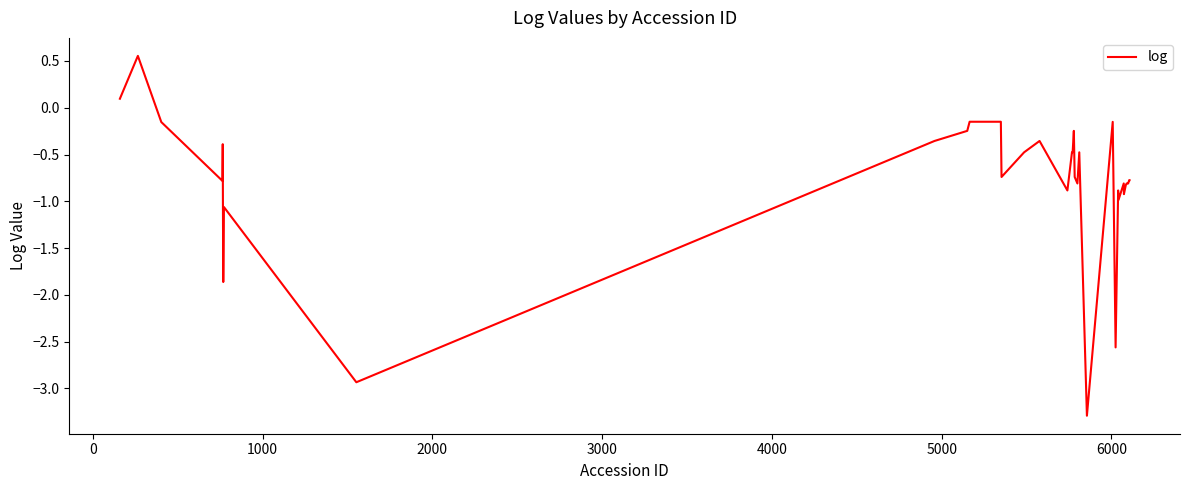

What is the difference between the maximum and minimum values?

3.8